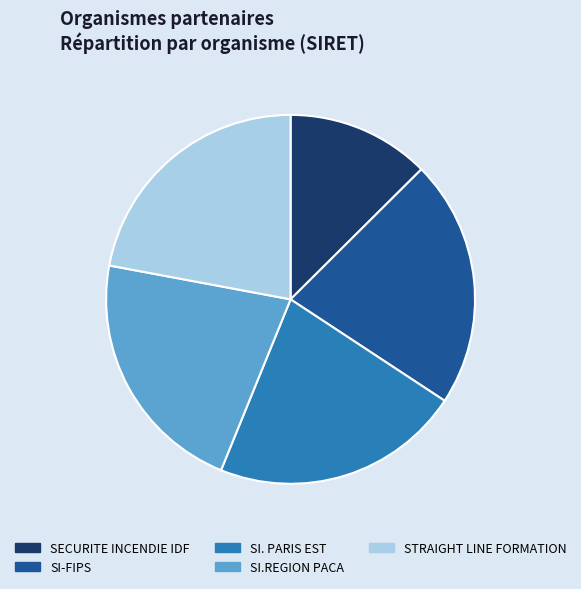

Which category has the smallest portion of the pie?

SECURITE INCENDIE IDF